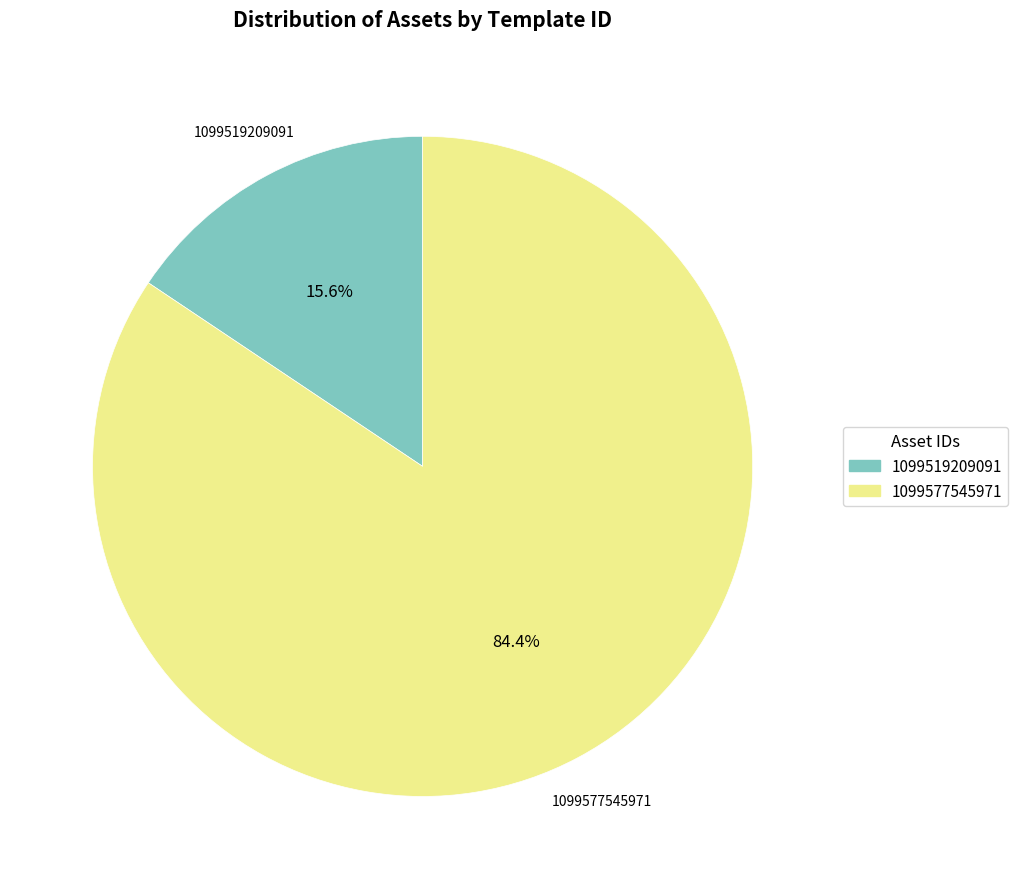

Do 1099577545971 and 1099519209091 together represent more than half of the pie?

Yes